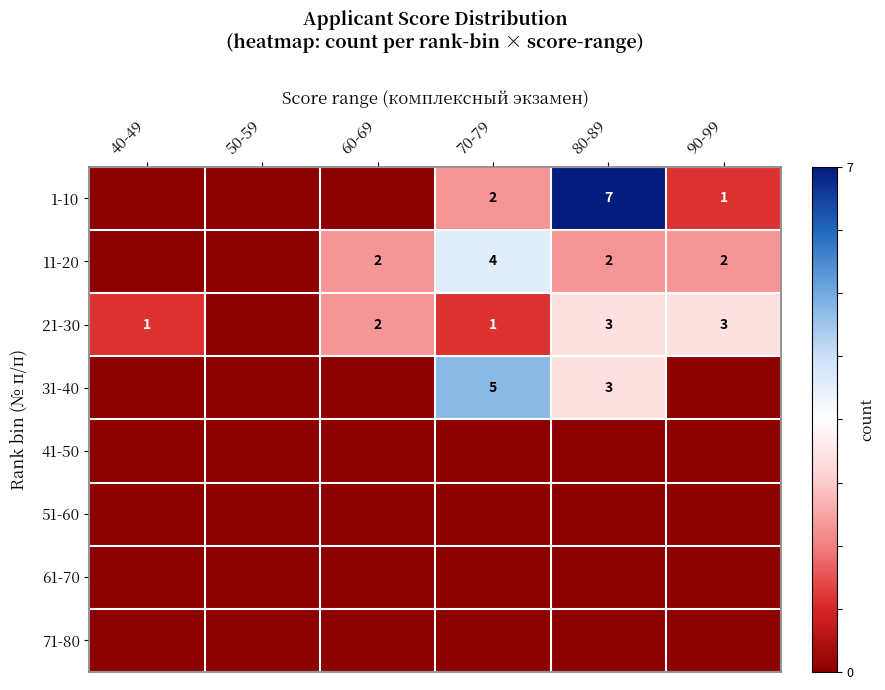

Is the value of 1-10 at 90-99 greater than the value of 11-20 at 80-89?

No